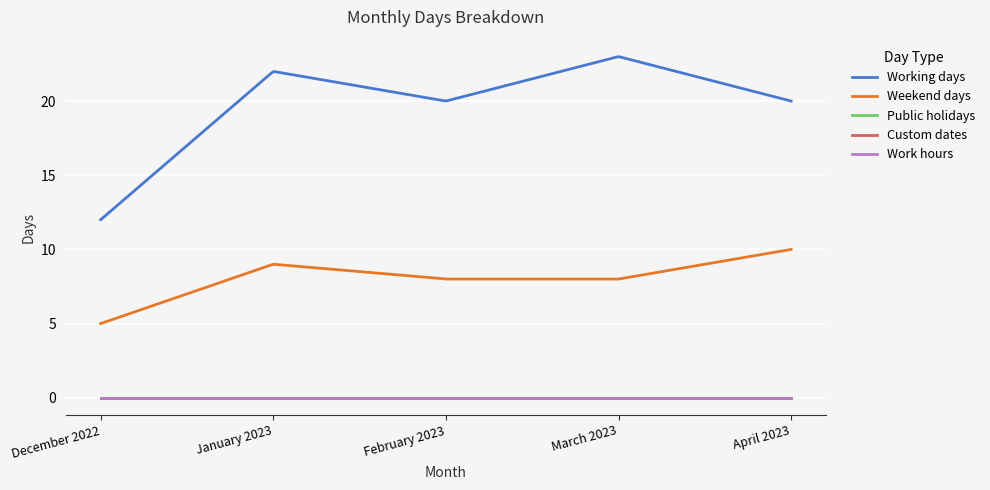

Is this an area chart (filled region under the line)?

No